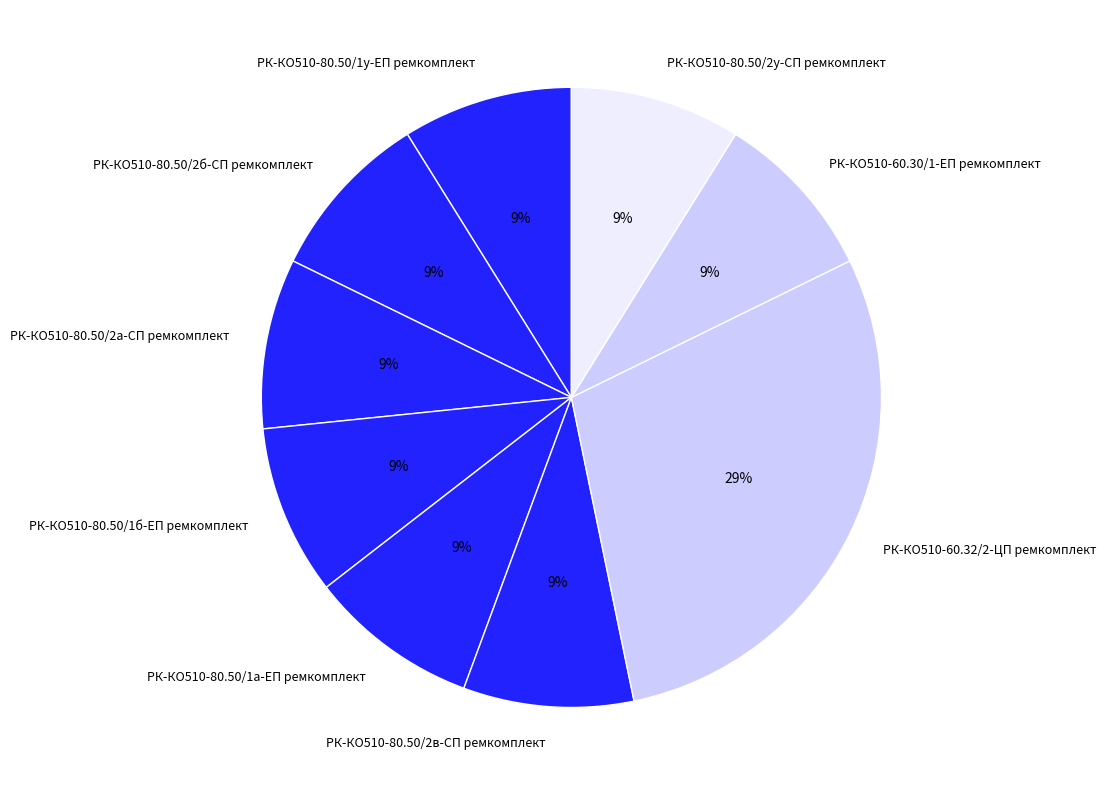

Do РК-КО510-80.50/2у-СП ремкомплект and РК-КО510-80.50/1у-ЕП ремкомплект together represent more than half of the pie?

No